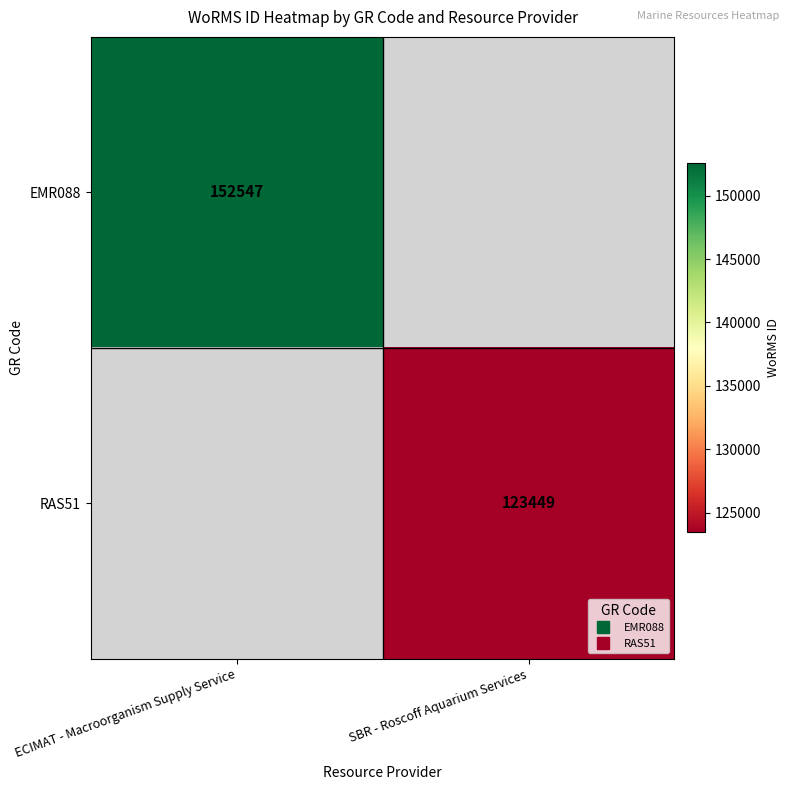

Which has a higher value, SBR - Roscoff Aquarium Services or ECIMAT - Macroorganism Supply Service?

ECIMAT - Macroorganism Supply Service